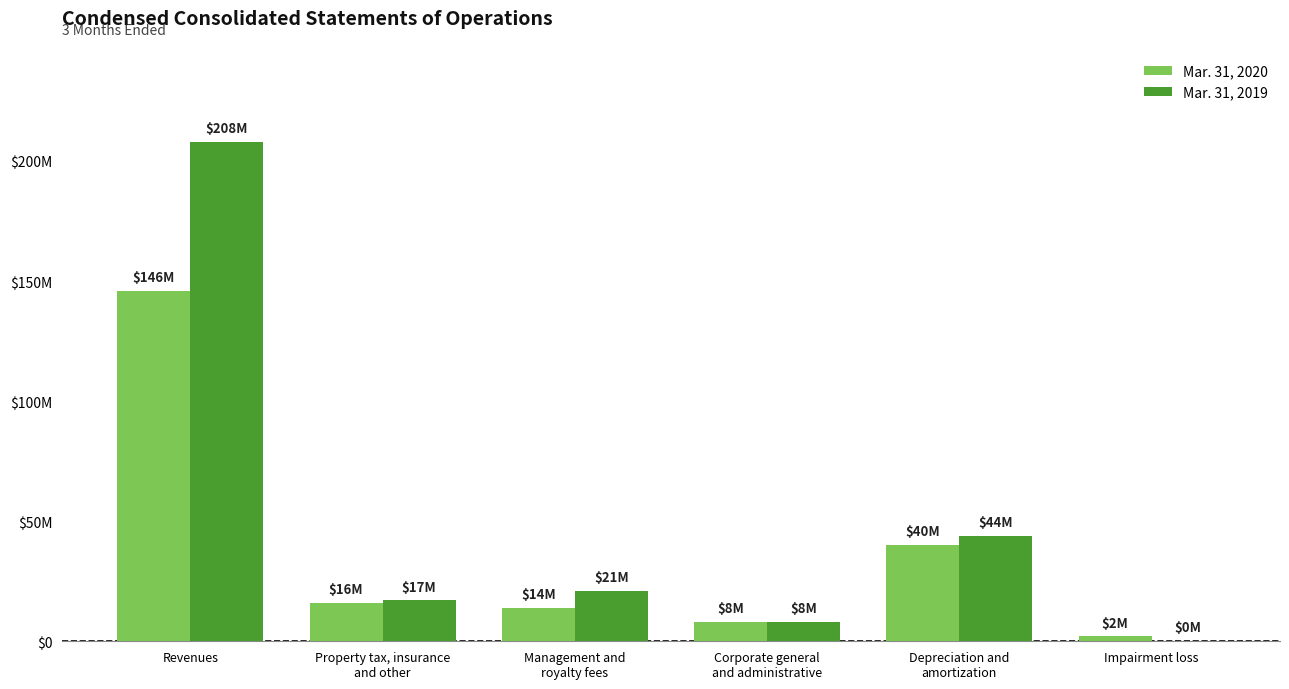

At how many categories does at least one series exceed 127279468?

1